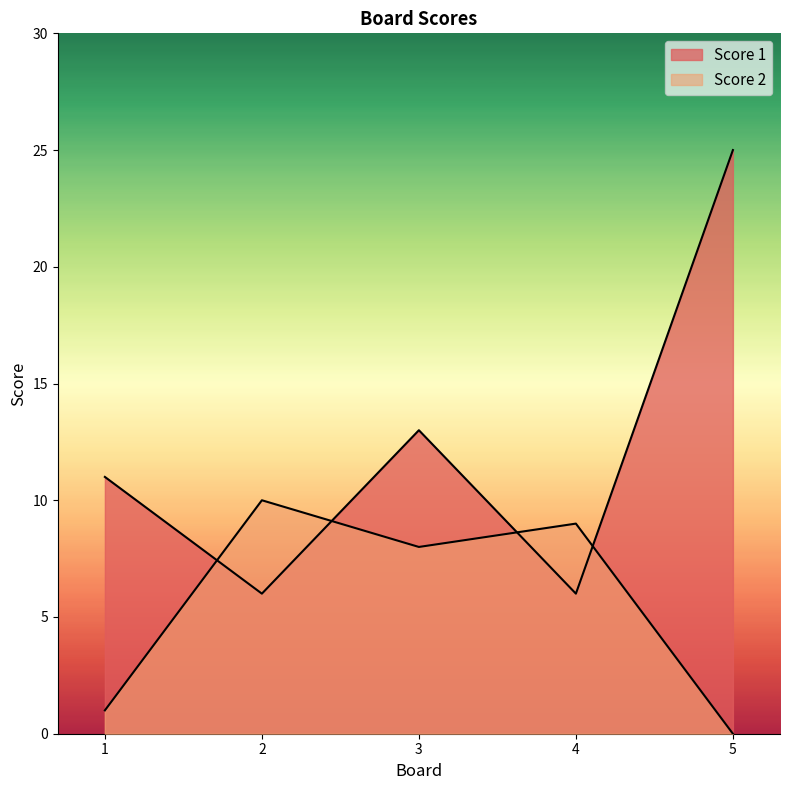

Which category has the highest value in the Score 2 series?

2